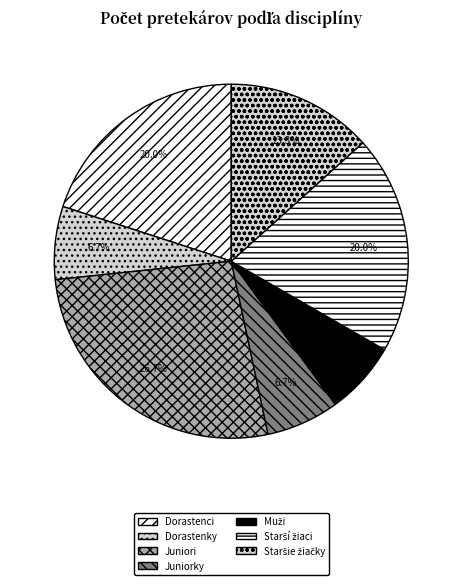

How many slices are in this pie chart?

7